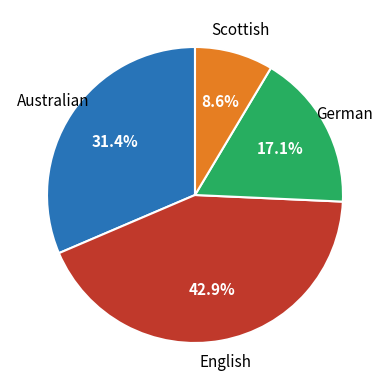

To the nearest percent, what is the average slice percentage?

25%